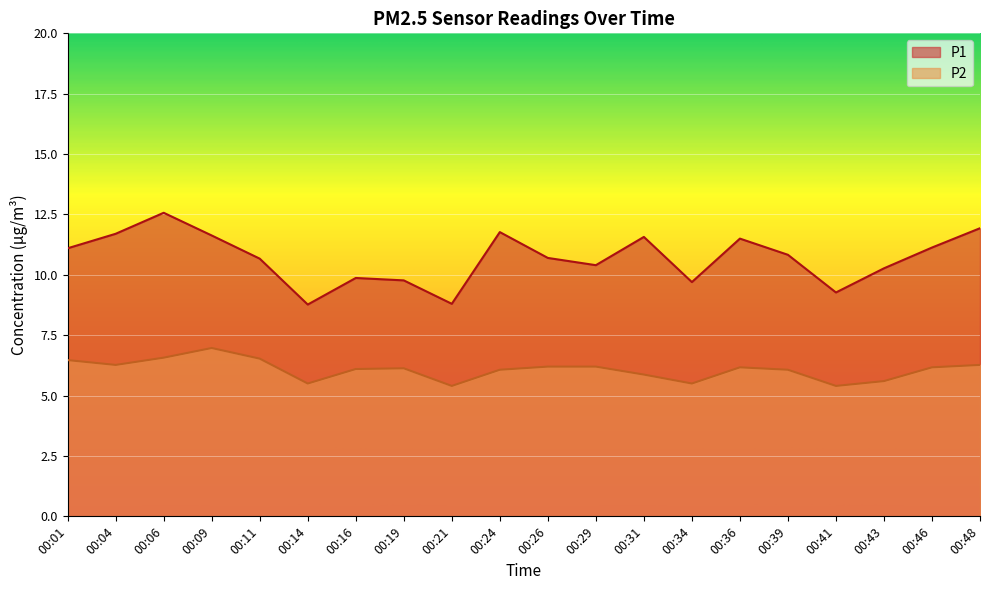

True or false: P1 and P2 cross at least once.

False